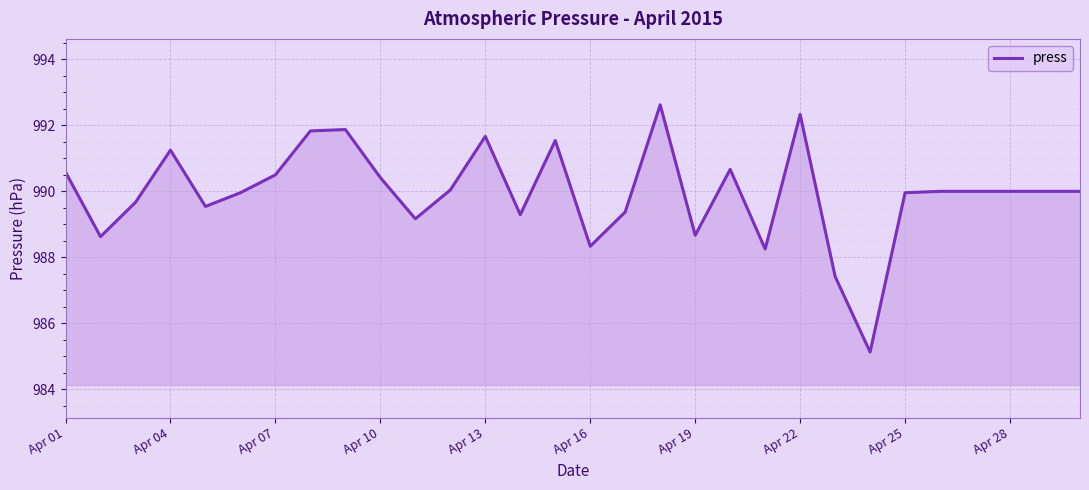

How many lines are shown in the chart?

1